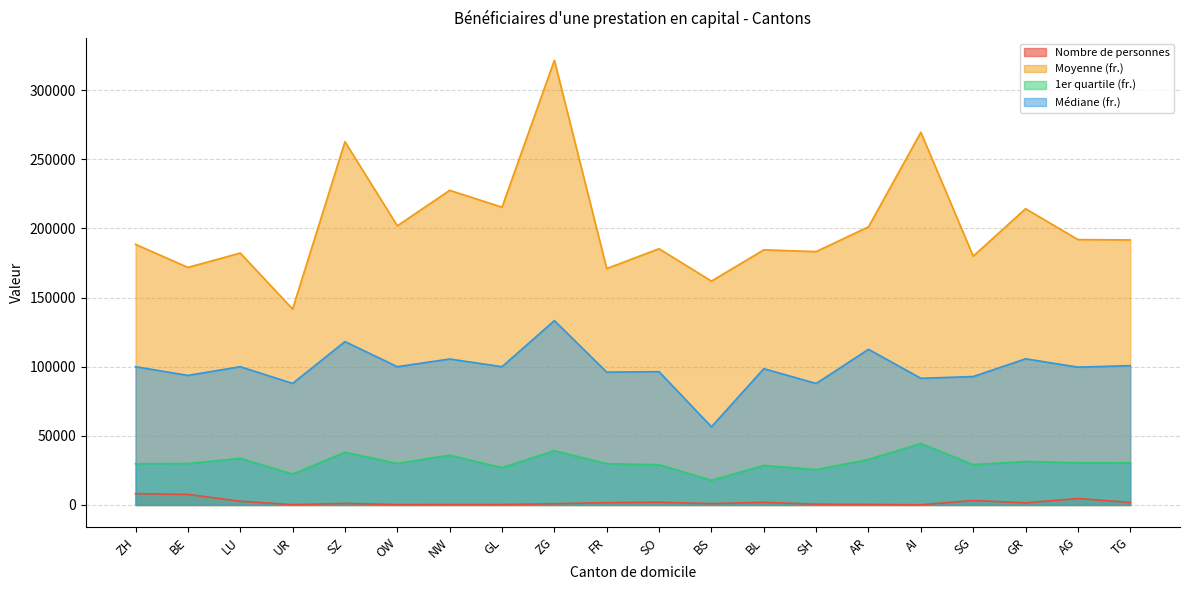

Which series has the widest spread of values?

Moyenne (fr.)